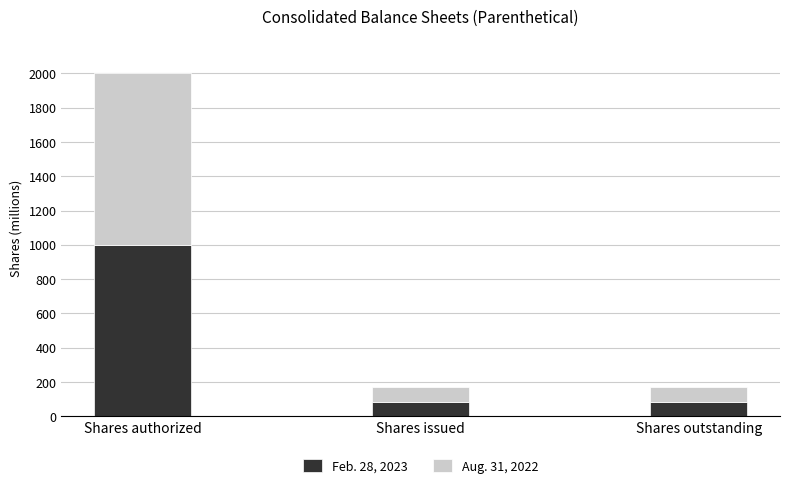

Is it true that Feb. 28, 2023 equals 86.3 at Shares outstanding?

True